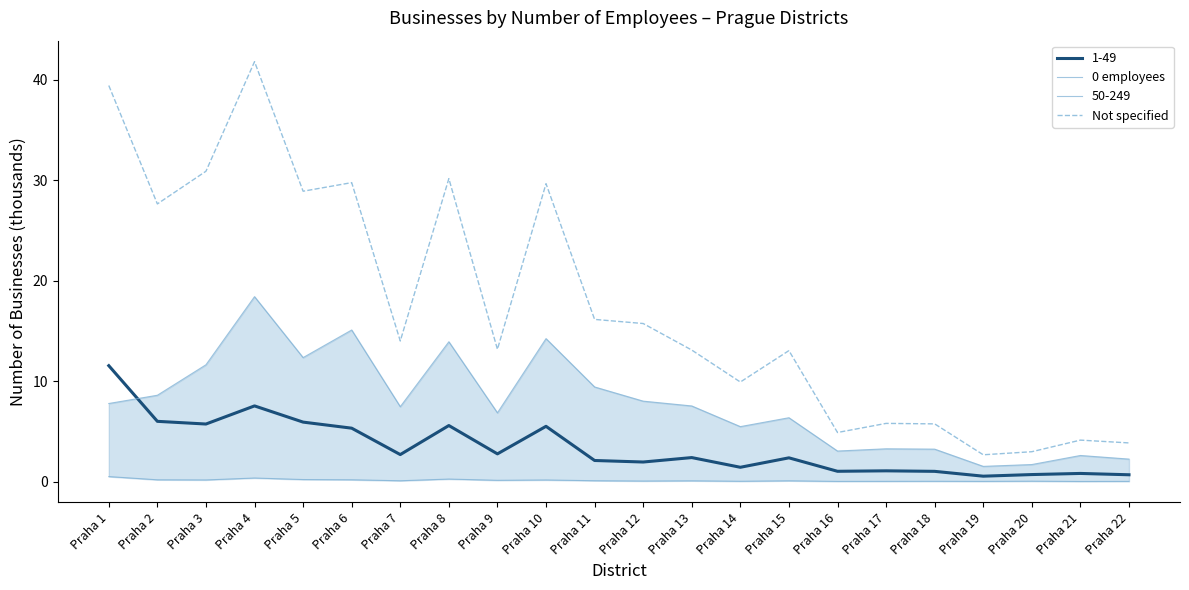

The 0 employees series shows 4.9 at Praha 1. True or false?

False